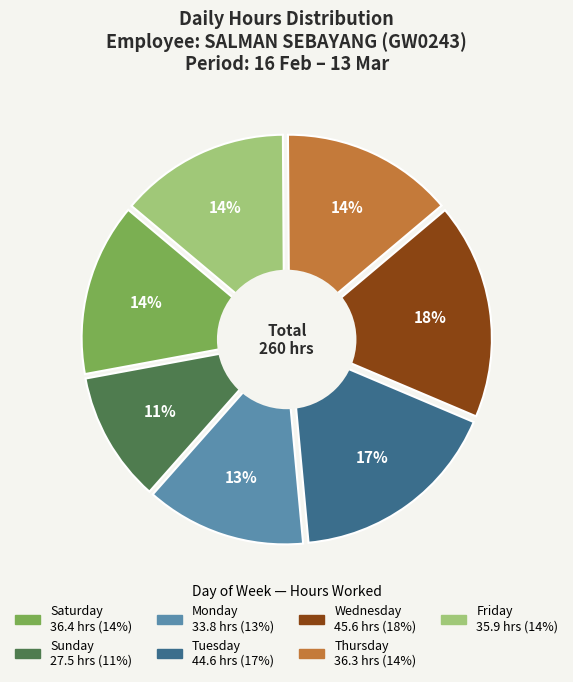

True or false: Fri 8 accounts for 1% of the total.

False